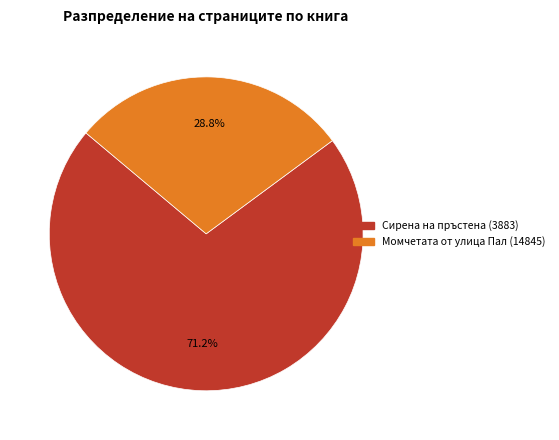

Combined, do Сирена на пръстена (3883) and Момчетата от улица Пал (14845) account for over 50%?

Yes